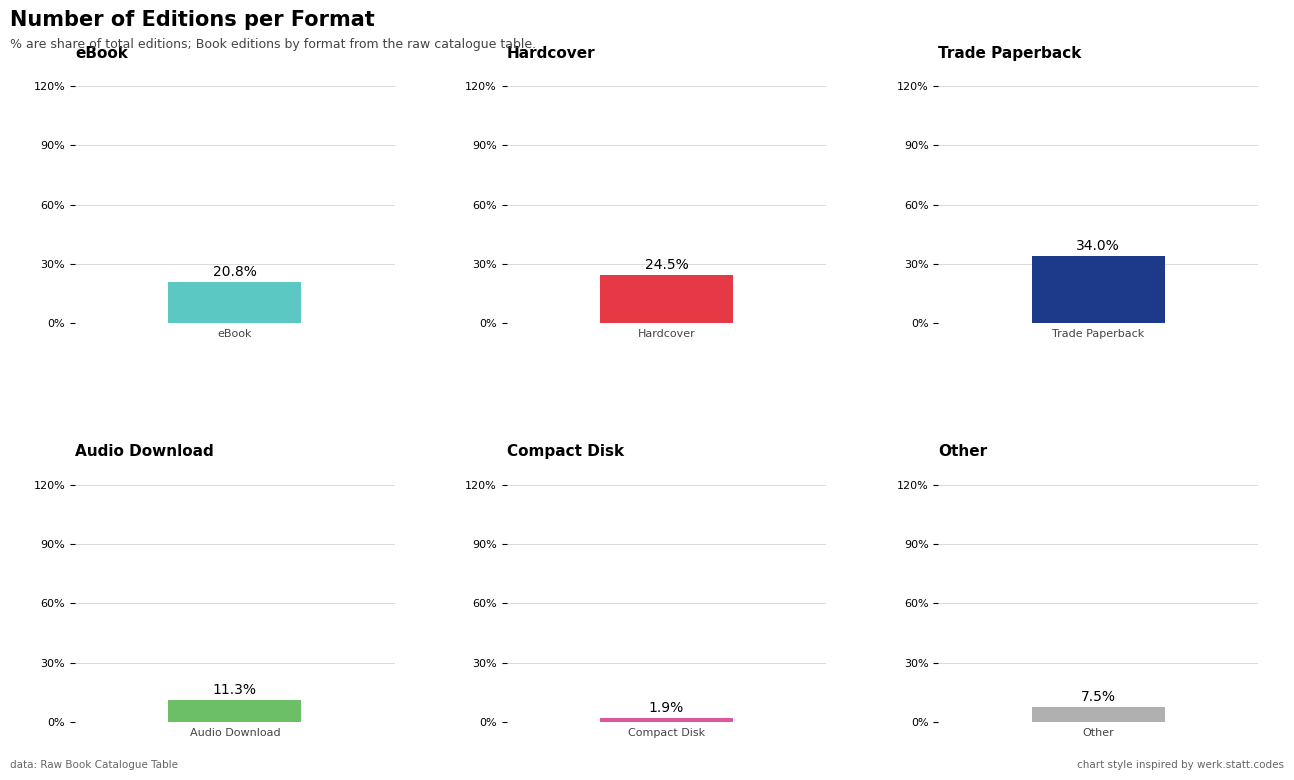

List the labels in order of value, smallest first.

Compact Disk, Other, Audio Download, eBook, Hardcover, Trade Paperback